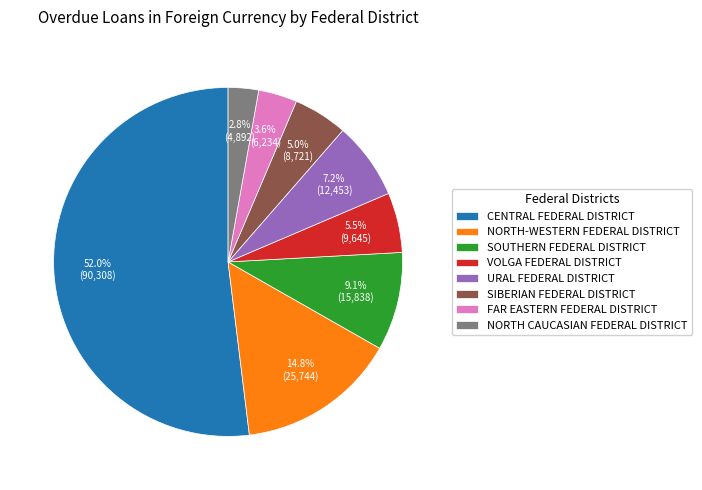

Which slice is the smallest?

NORTH CAUCASIAN FEDERAL DISTRICT